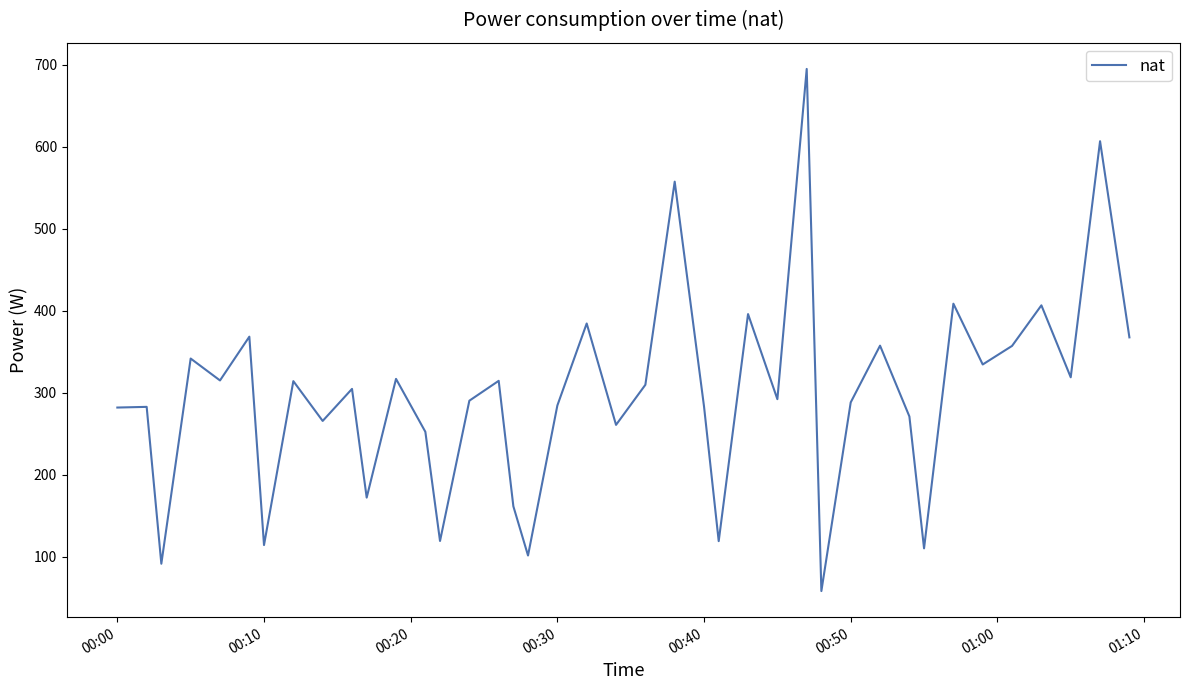

Does the chart have visible grid lines?

No